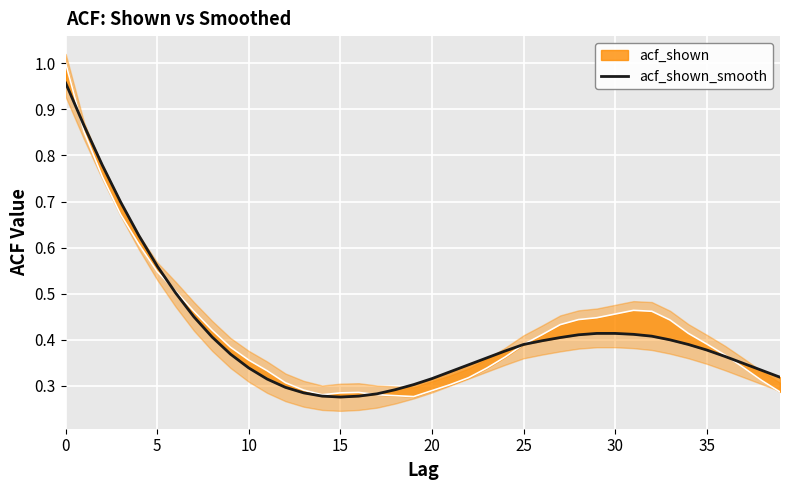

Where is the first local minimum?

15